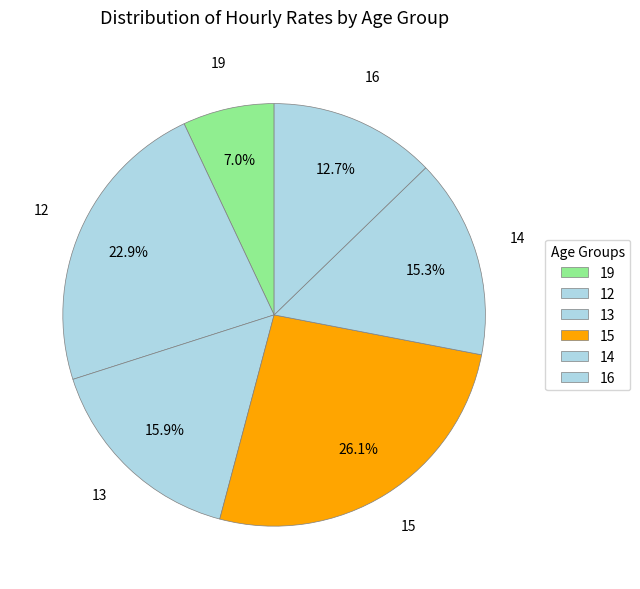

Rank the categories by value from highest to lowest.

15, 12, 13, 14, 16, 19